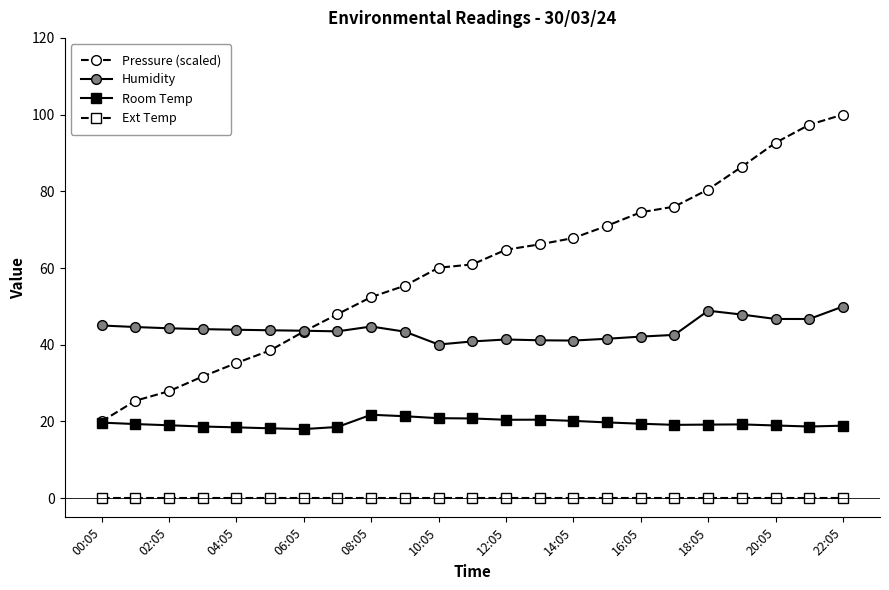

List the series in order of their peak value, highest first.

Pressure (scaled), Humidity, Room Temp, Ext Temp